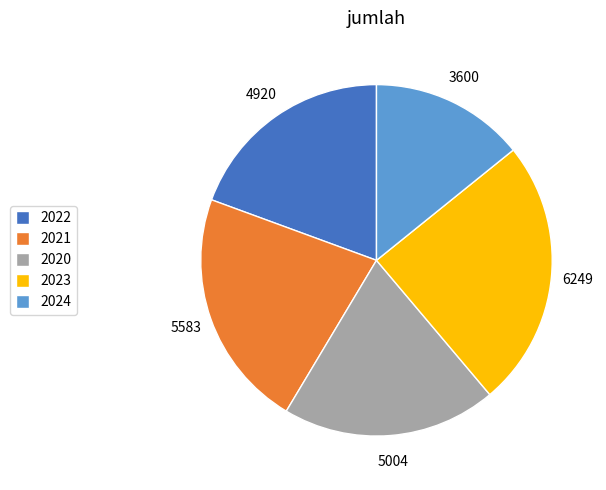

The 2023 slice represents 38% of the pie. True or false?

False